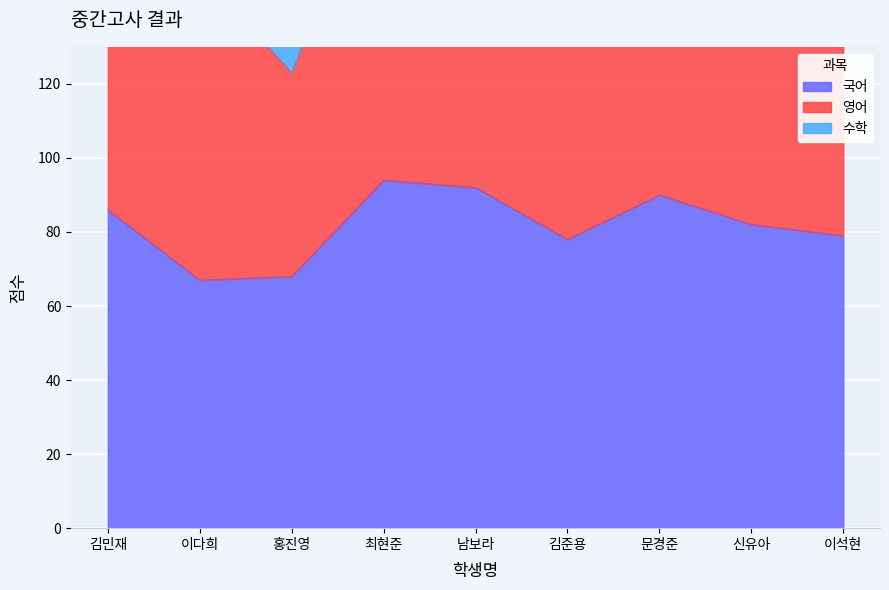

Is the value of 수학 at 남보라 greater than the value of 국어 at 최현준?

Yes